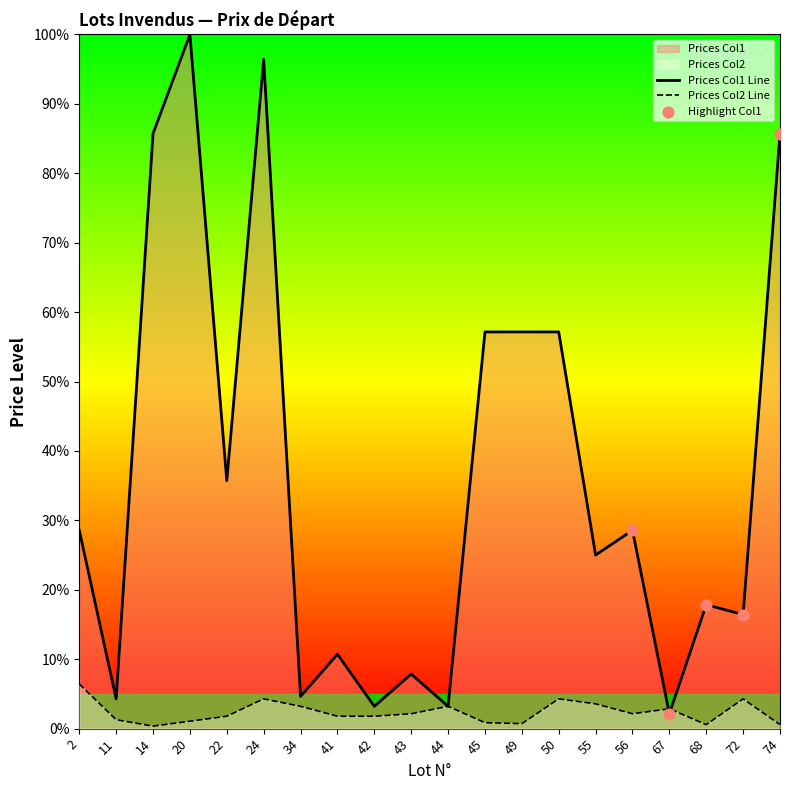

At which category is the sum across all series the highest?

20